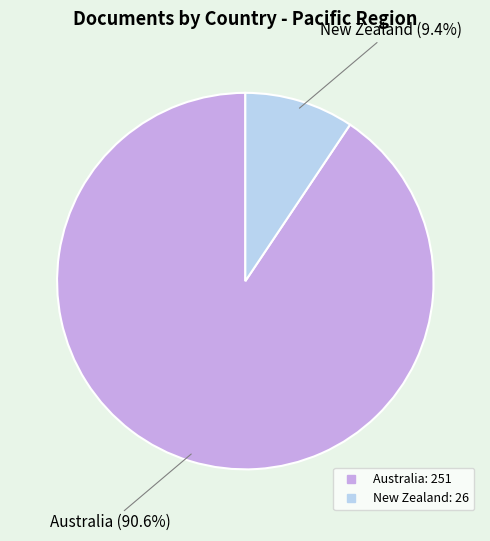

Is it true that New Zealand is 22% of the pie?

False